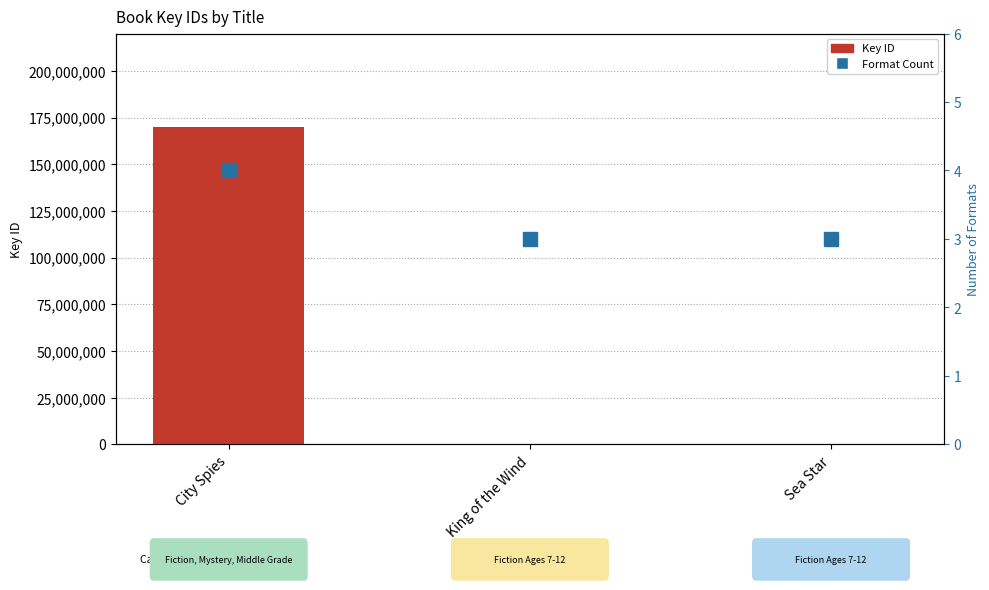

Which series has the widest spread of values?

Key